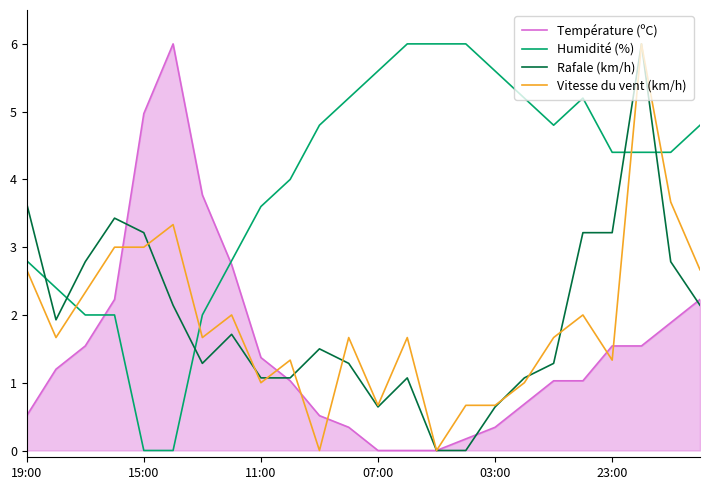

True or false: Rafale (km/h) and Humidité (%) intersect in this chart.

True